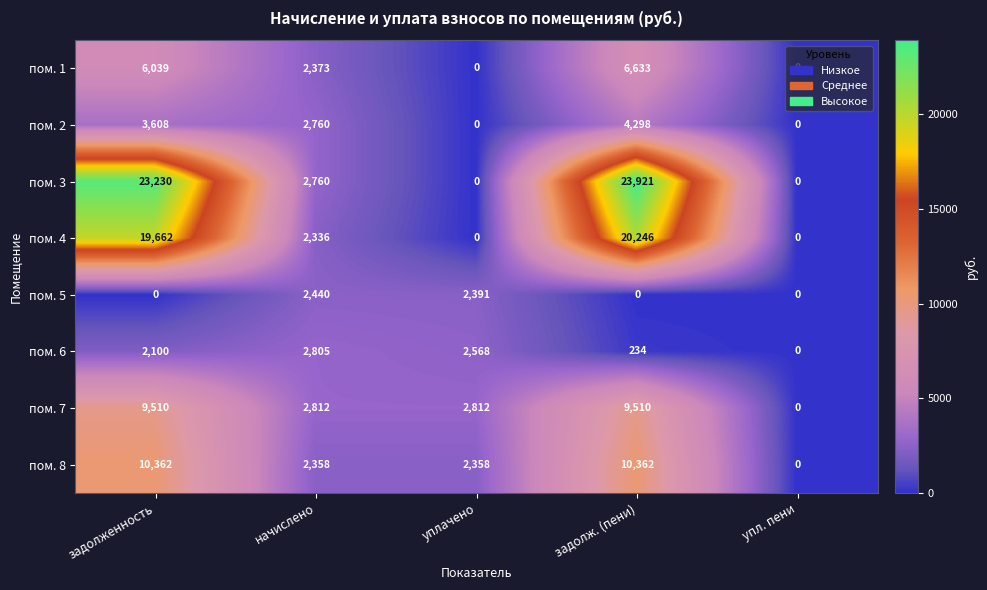

List the series in order of their peak value, lowest first.

пом. 5, пом. 6, пом. 2, пом. 1, пом. 7, пом. 8, пом. 4, пом. 3